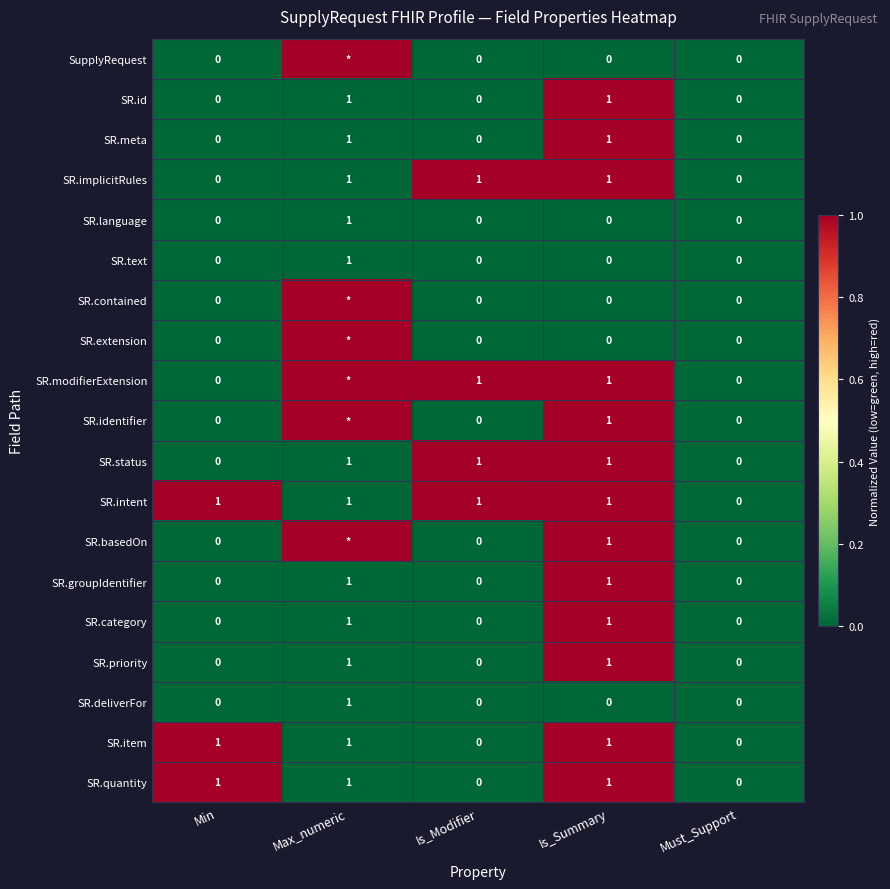

What is the sum of all SR.item values?

3